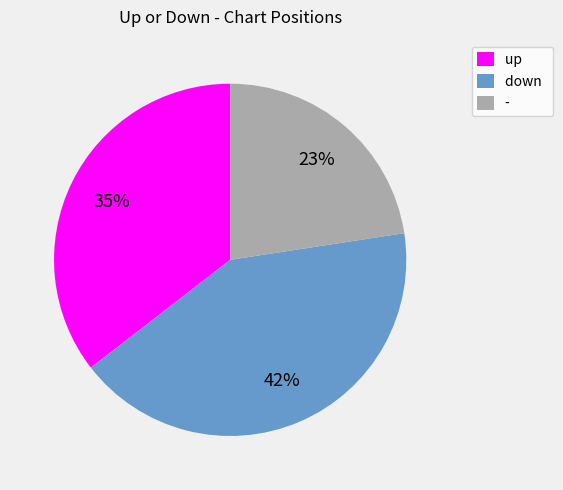

Rank the categories by value from lowest to highest.

-, up, down